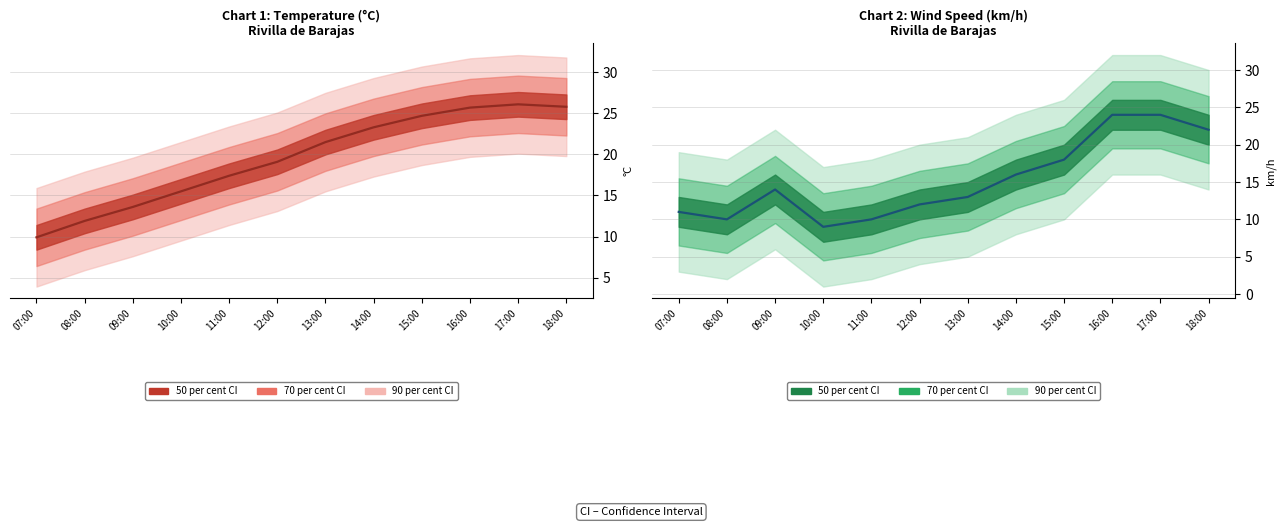

Does the chart have visible grid lines?

Yes